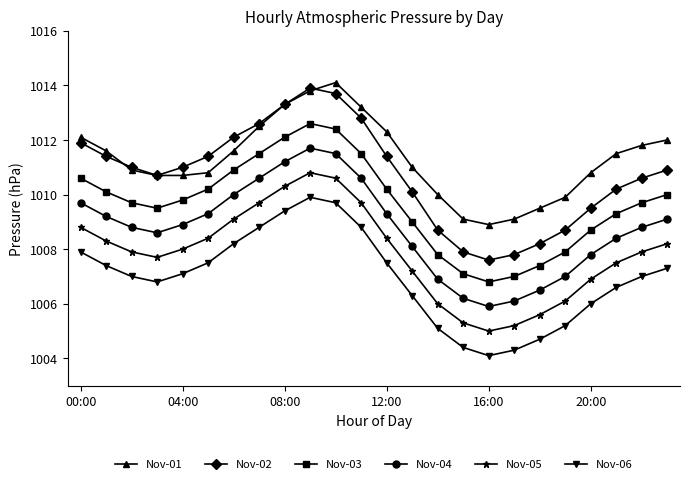

True or false: Nov-04 and Nov-02 intersect in this chart.

False